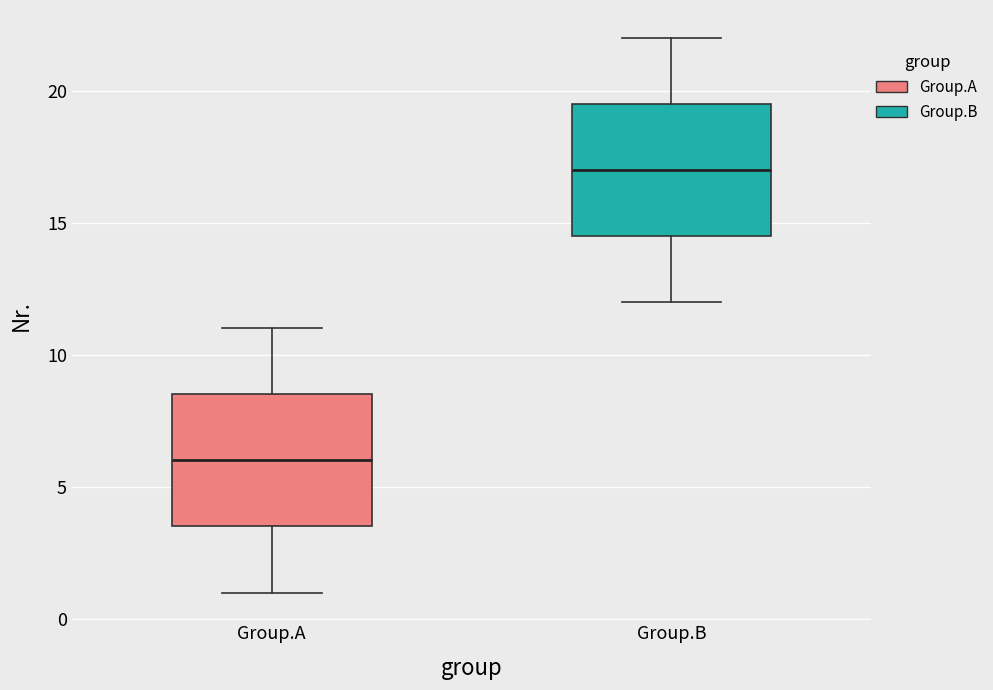

Reading left to right, read every box against the y-axis: the position of its median line, the range the box covers, and the ends of its whiskers. The values are not printed on the chart, so give them approximately, as read against the axis.

Group.A: median 6.0, box 3.5 to 8.5, whiskers 1.0 to 11.0
Group.B: median 17.0, box 14.5 to 19.5, whiskers 12.0 to 22.0